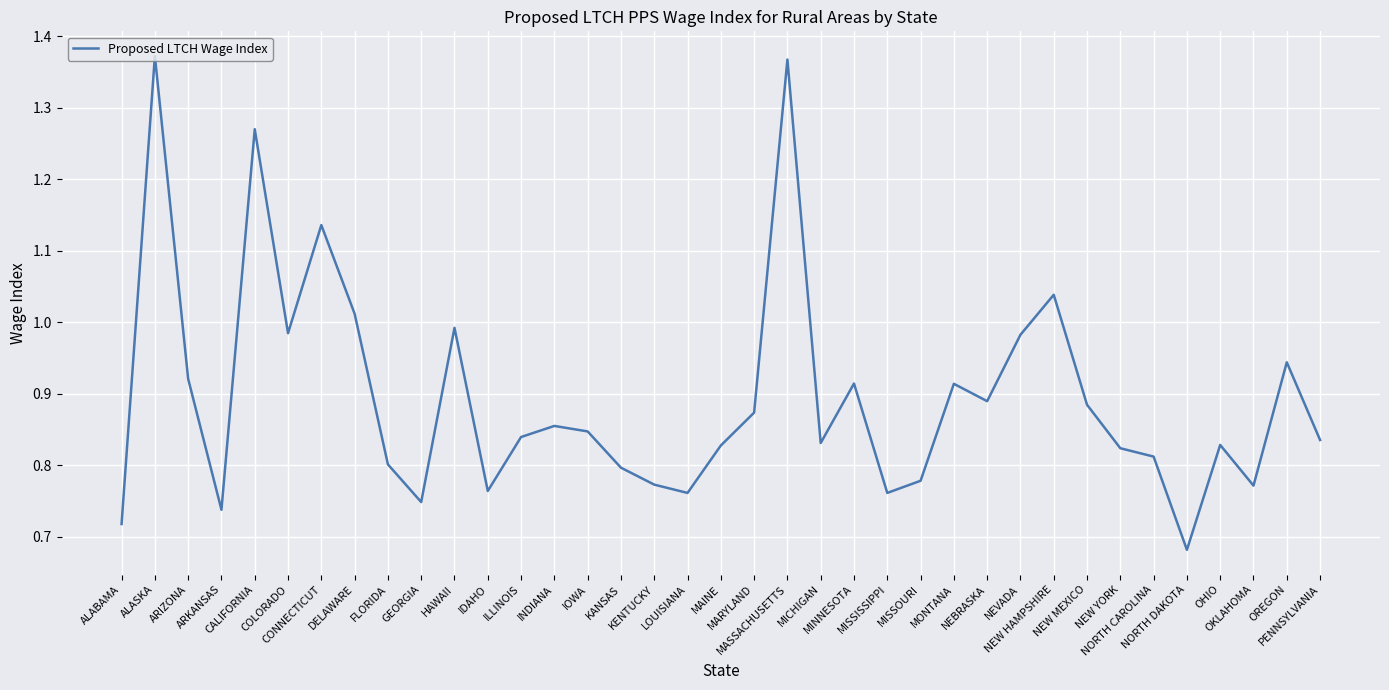

How many series are shown in this chart?

1